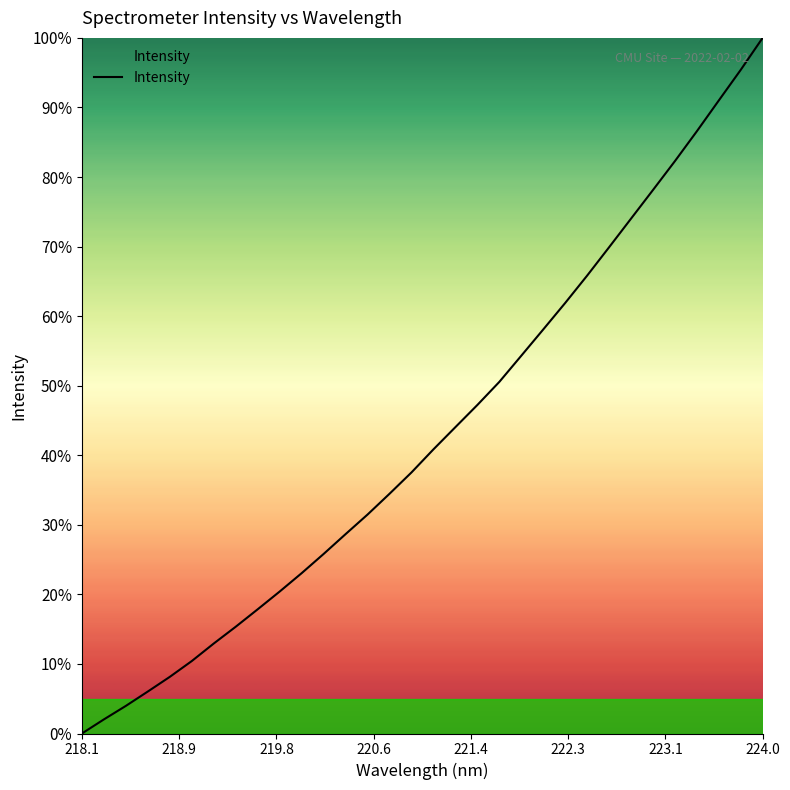

What is the difference between the maximum and minimum values?

100.0